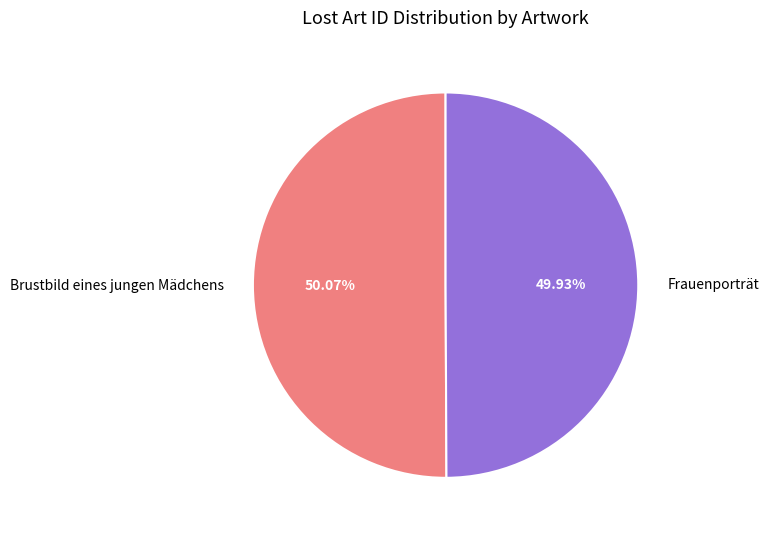

Count the number of slices in the pie.

2